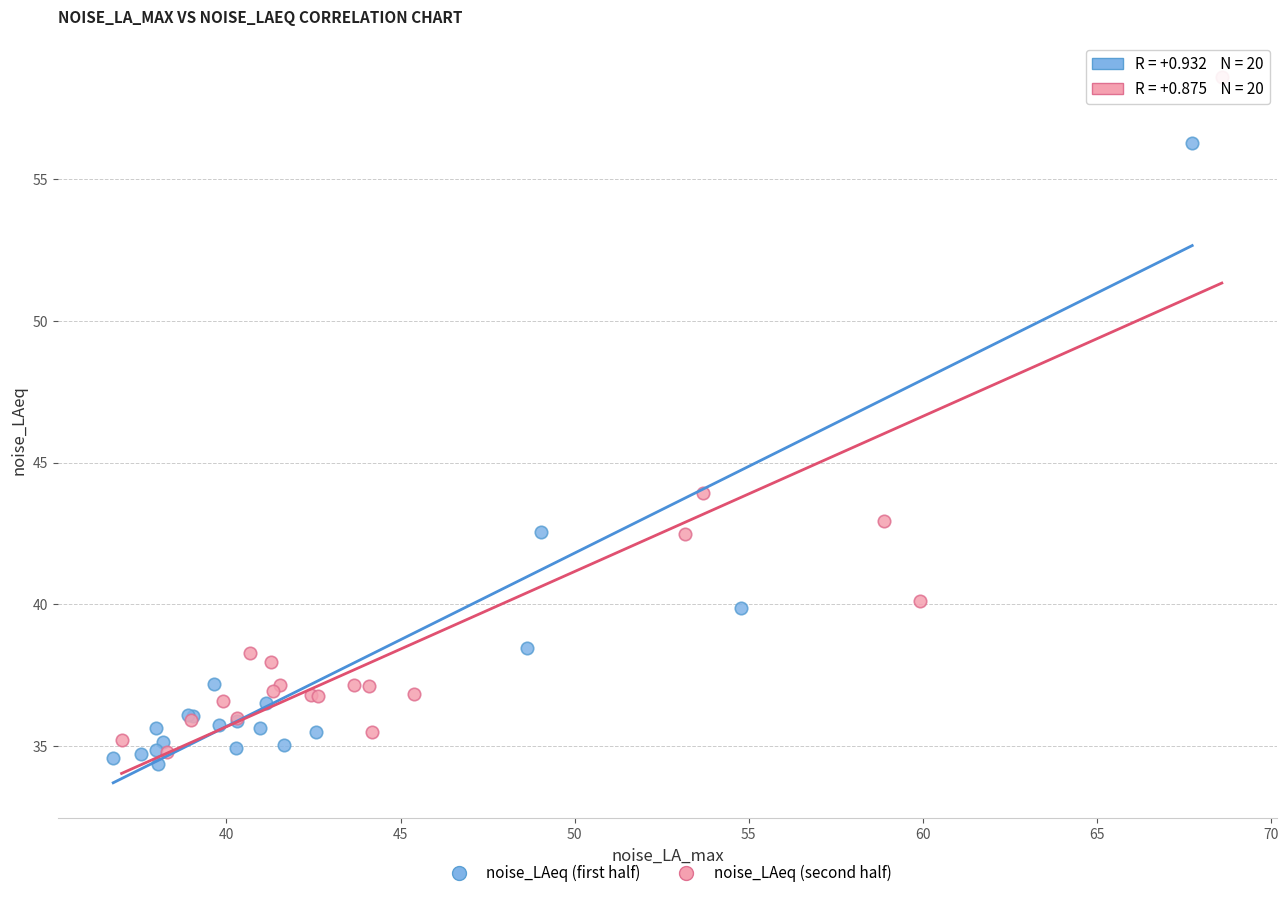

Which series has the largest Y range (max minus min)?

noise_LAeq (second half)